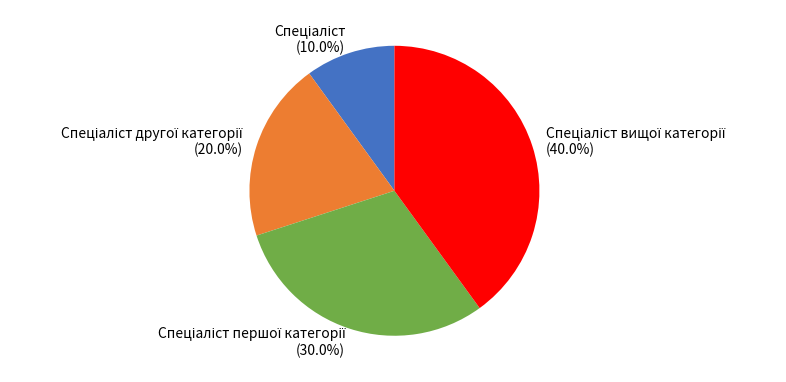

Does any single category account for the majority?

No